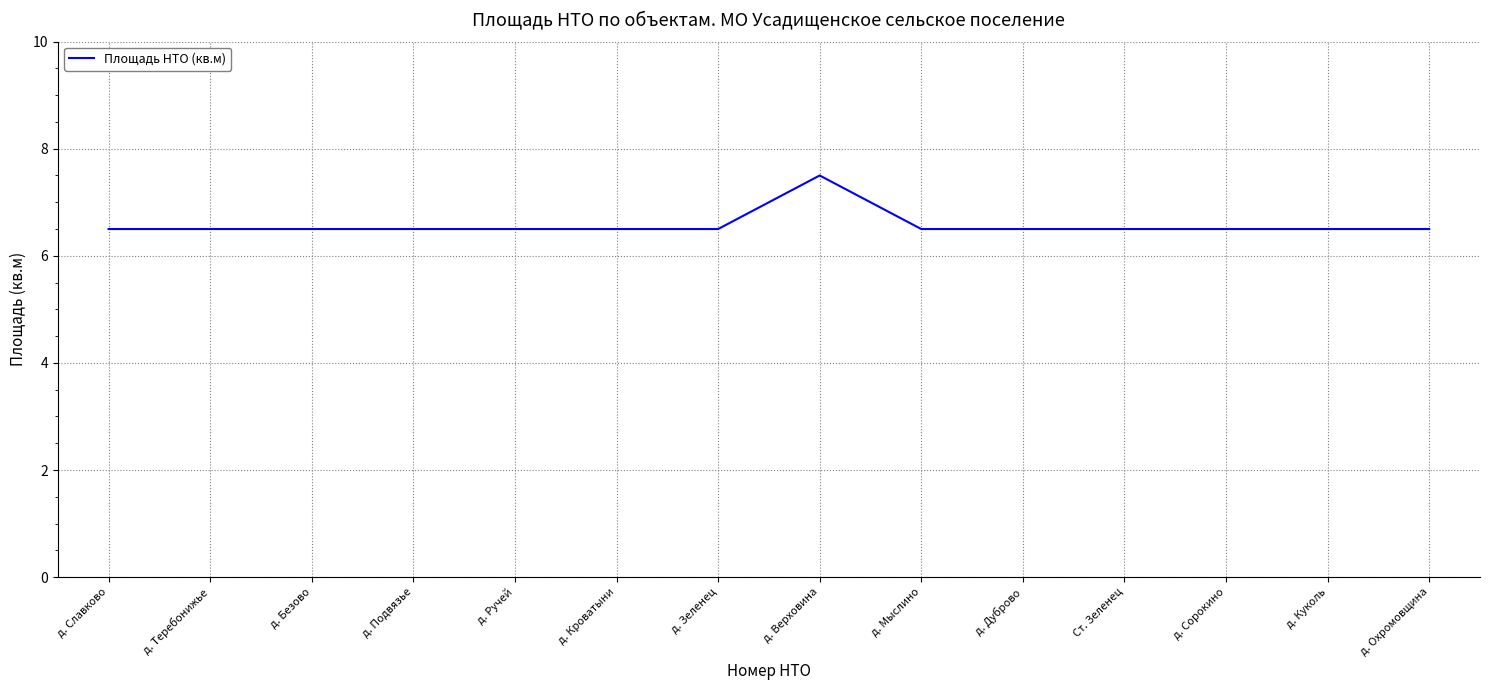

What is the ratio of the value at д. Кроватыни to the value at д. Теребонижье?

1.0